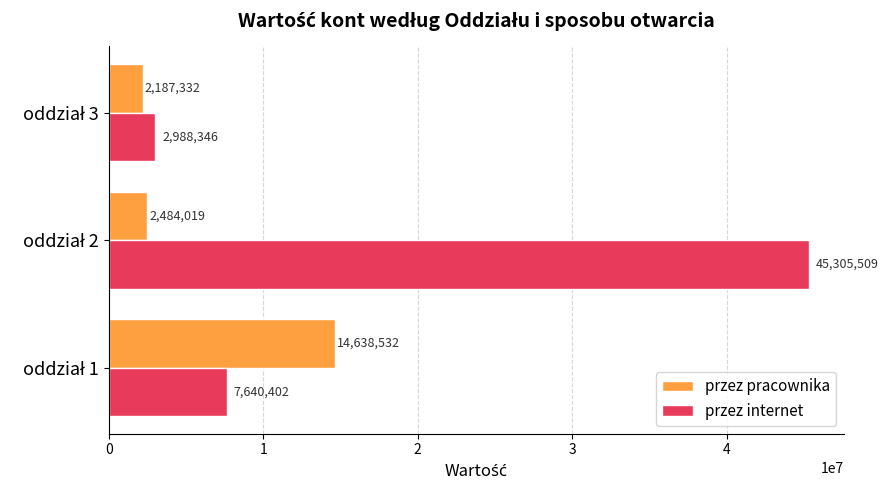

How many values in the przez pracownika series are below 2484019?

1